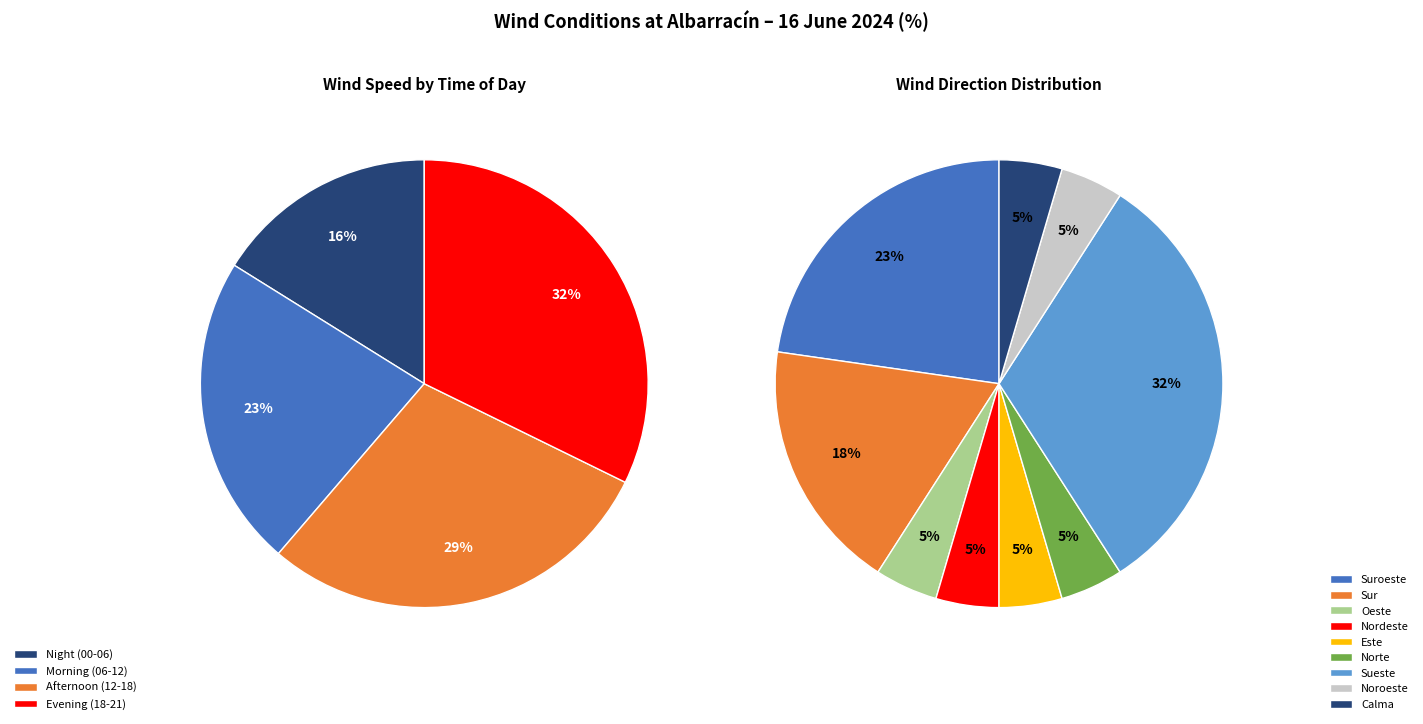

Does 08:00 represent more than half of the total?

No